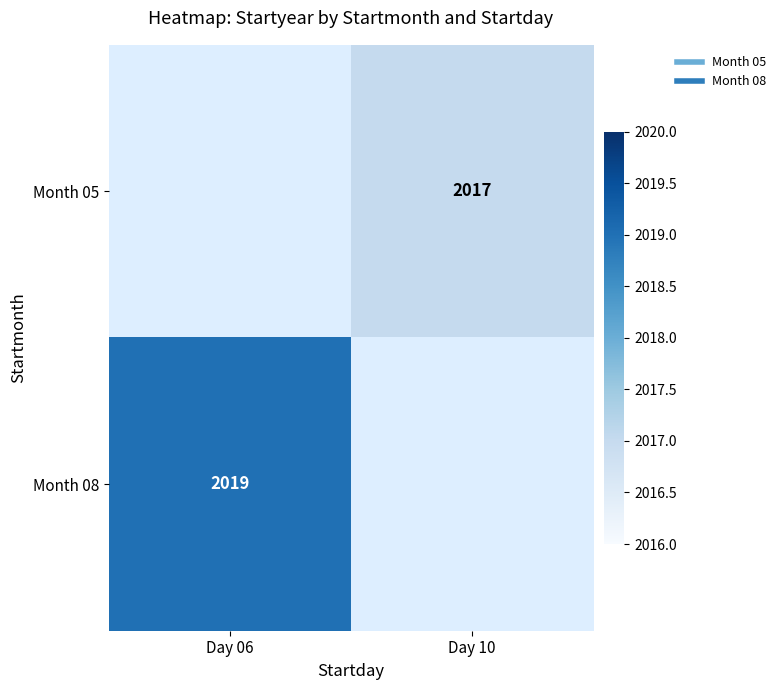

What is the sum of all Month 05 values?

2017